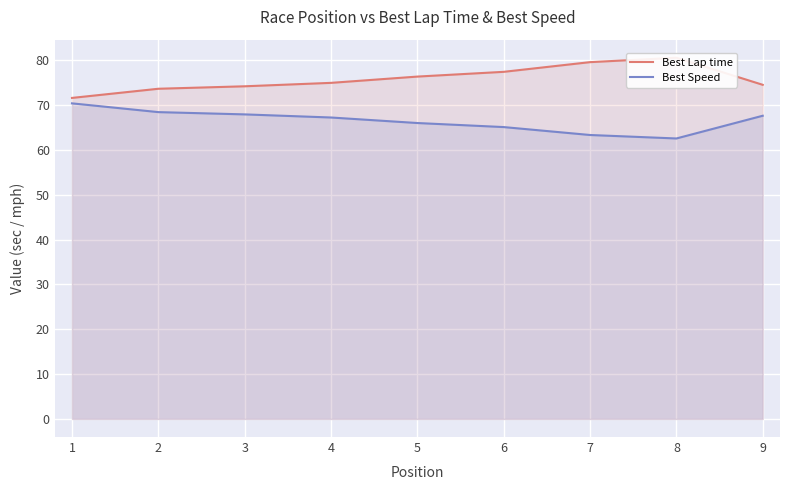

Reading left to right, transcribe all the data shown in this chart.

Best Lap time: 71.6	73.6	74.2	75.0	76.4	77.4	79.6	80.6	74.5
Best Speed: 70.4	68.4	67.9	67.2	66.0	65.1	63.3	62.6	67.6